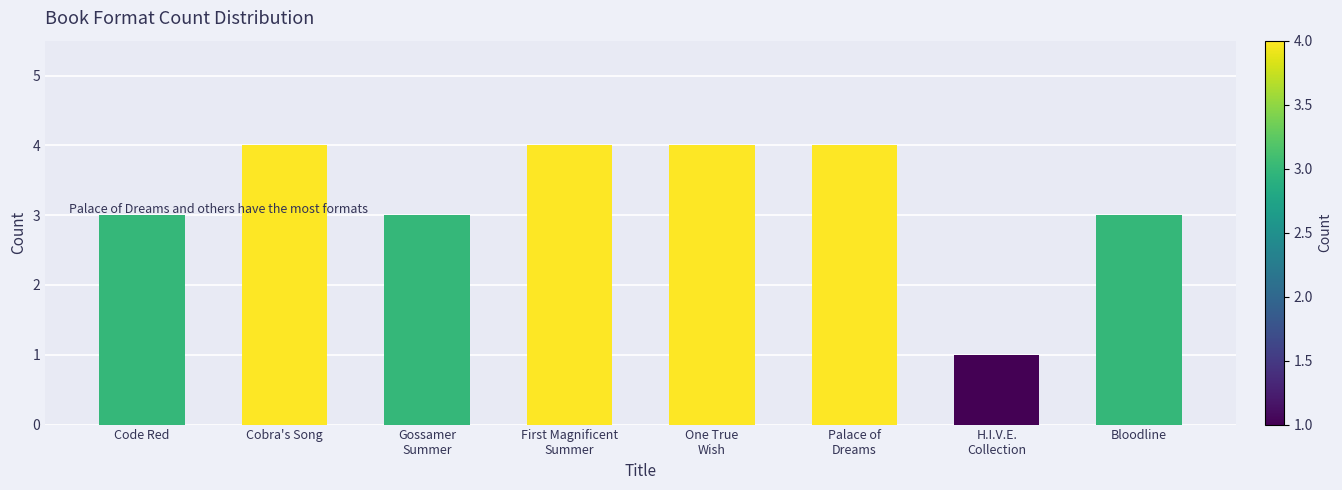

Is it true that the value at Bloodline is 1?

False